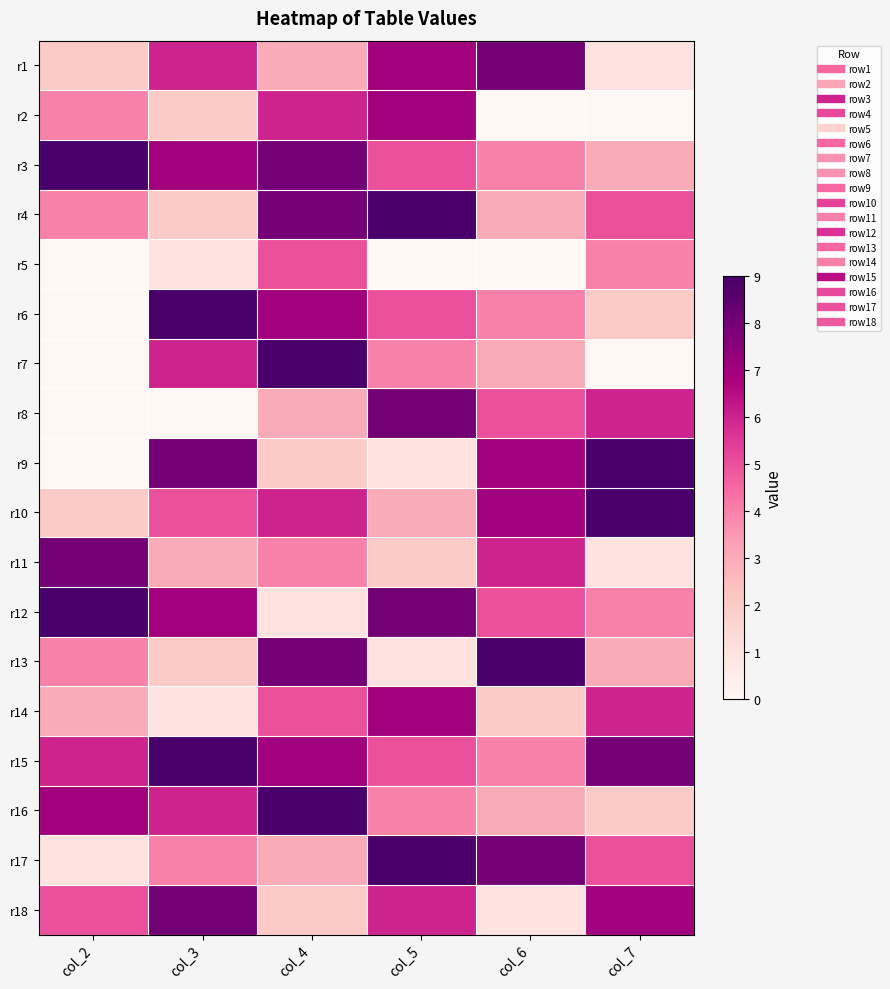

At which category does the chart reach its minimum across all series?

col_6